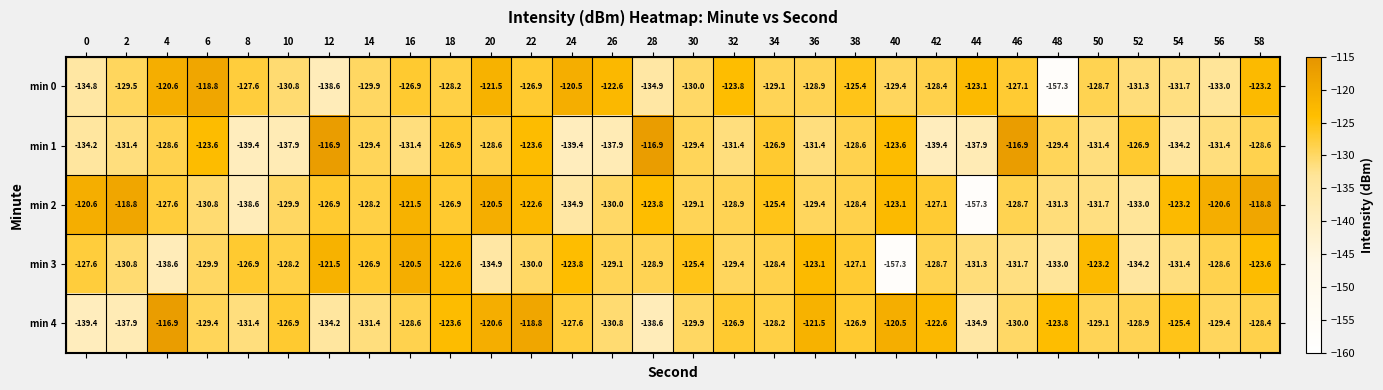

The value of min 2 at 6 is -130.8. True or false?

True